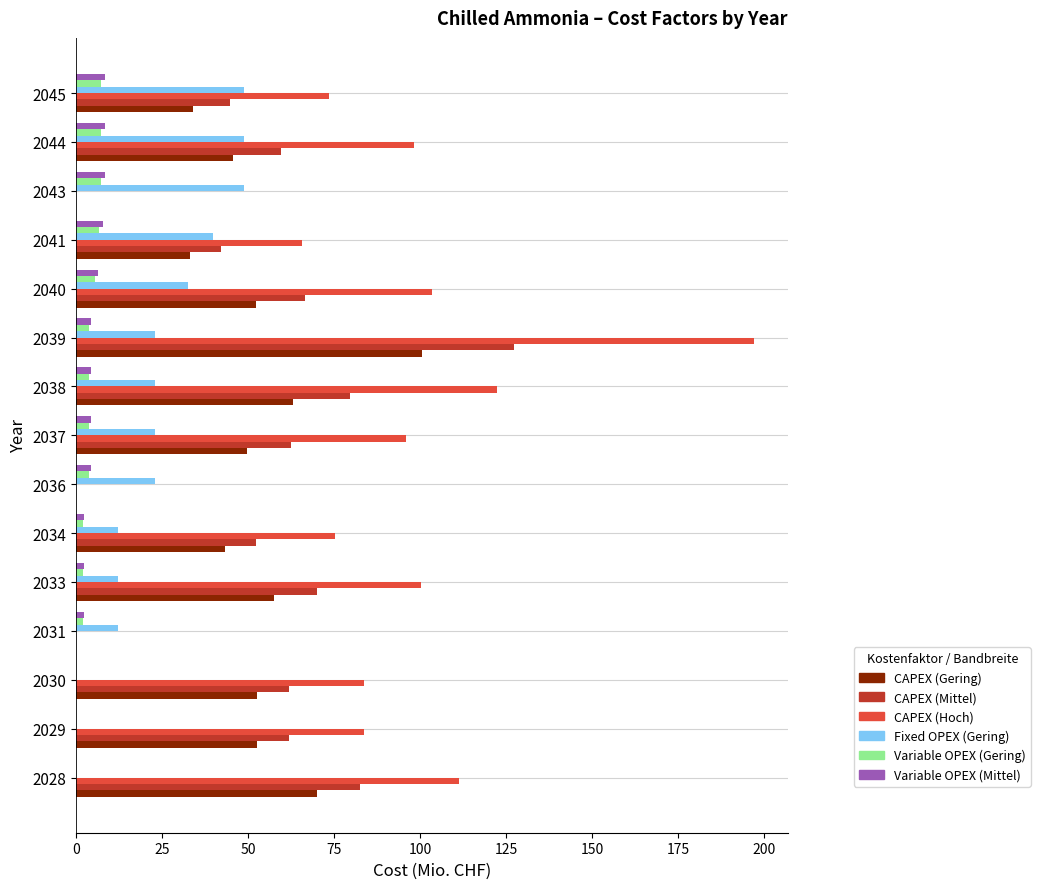

At which category does the chart reach its peak across all series?

2039